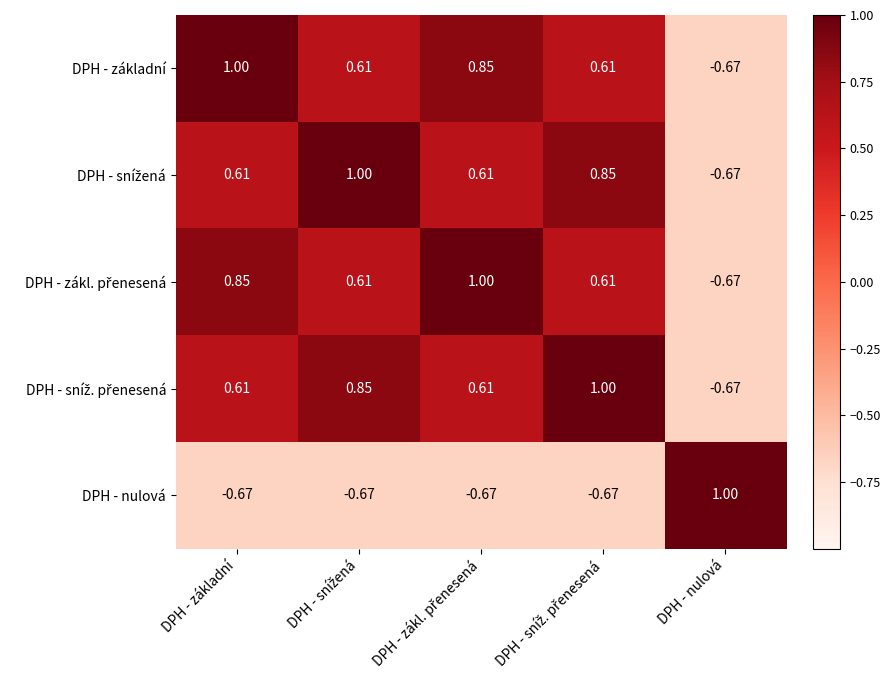

At which label does DPH - základní reach its peak?

DPH - základní